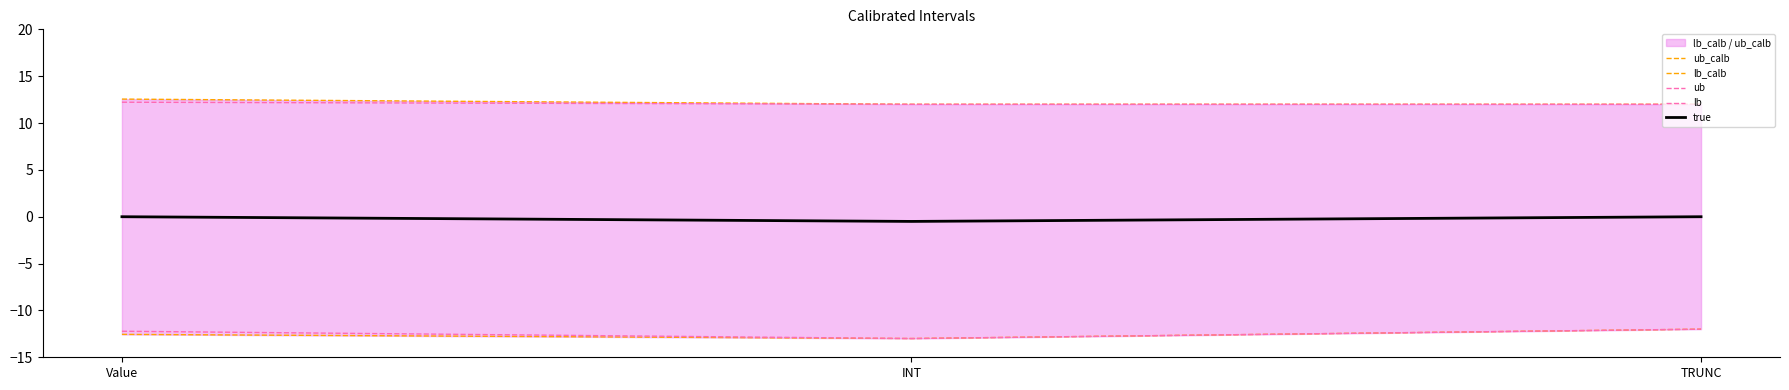

Rank the series at INT from highest to lowest value.

ub_calb, ub, true, lb_calb, lb